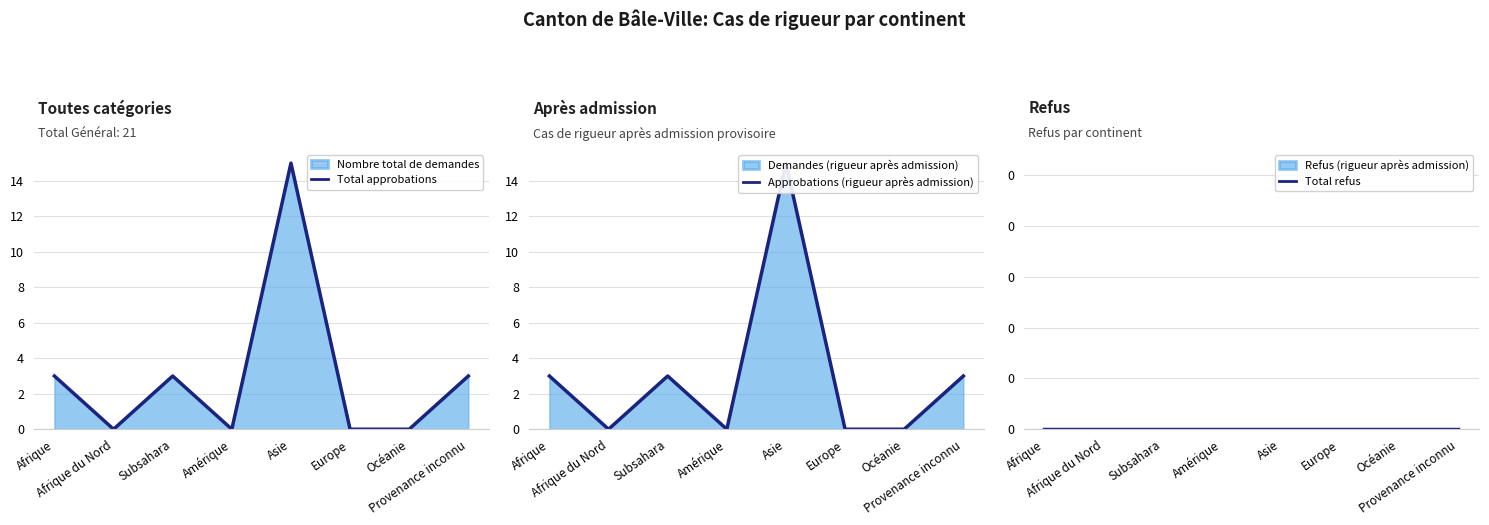

True or false: Total approbations has more than 2 points higher than both neighbors.

False